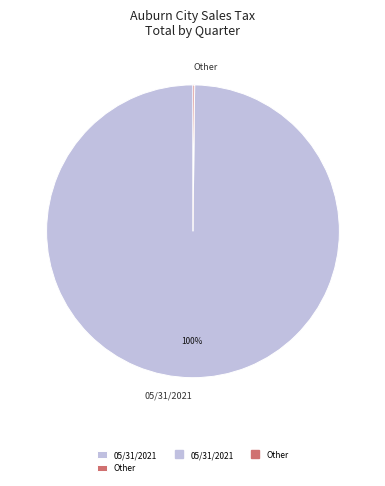

True or false: 05/31/2021 accounts for 100% of the total.

True